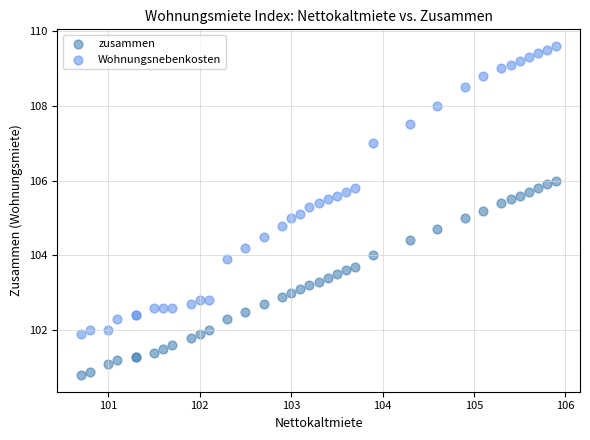

Which series has the widest spread of Y values?

Wohnungsnebenkosten